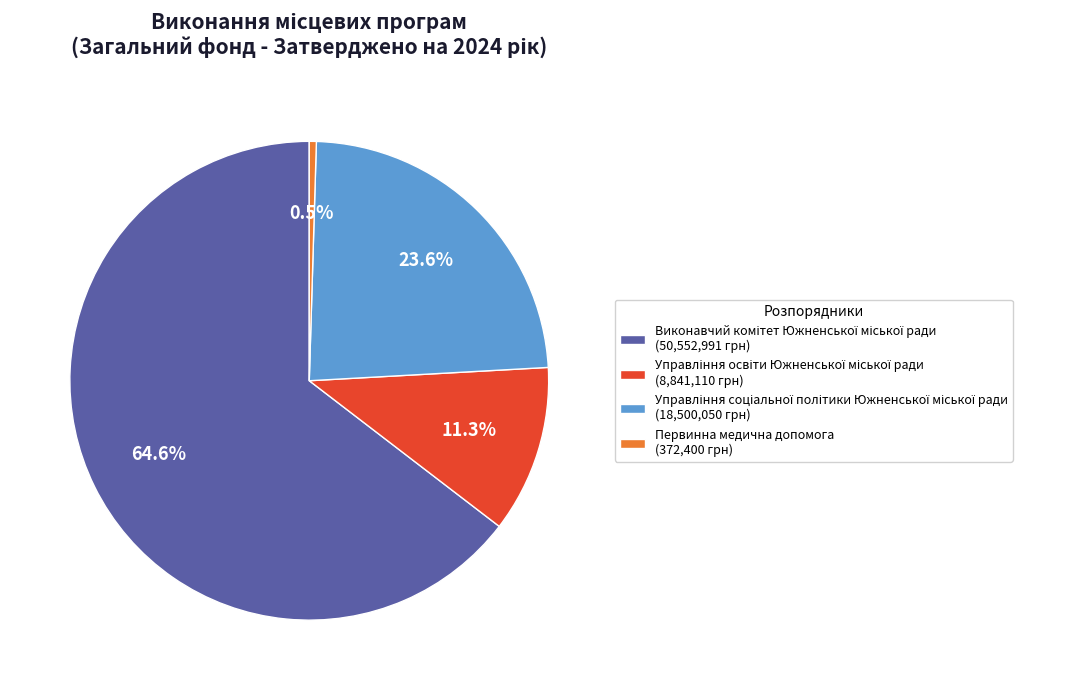

What is the smallest slice in the pie chart?

Первинна медична допомога